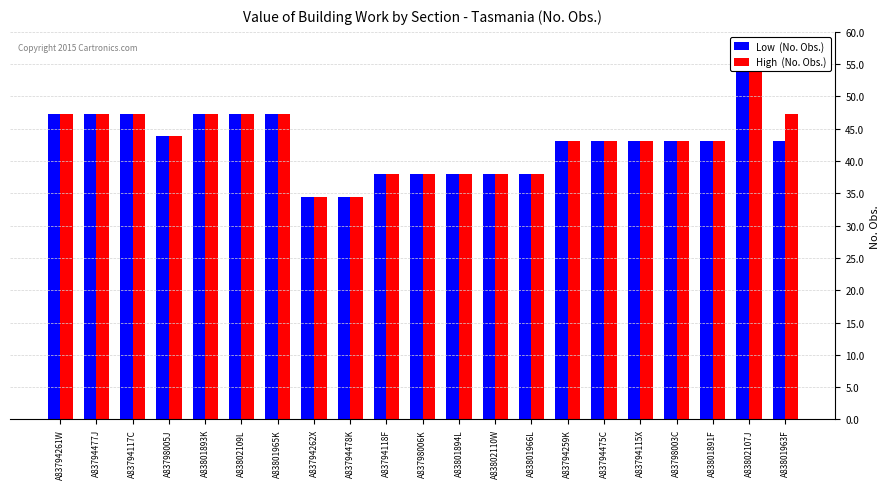

What is the value of the High  (No. Obs.) bar at the 5th from the left?

221